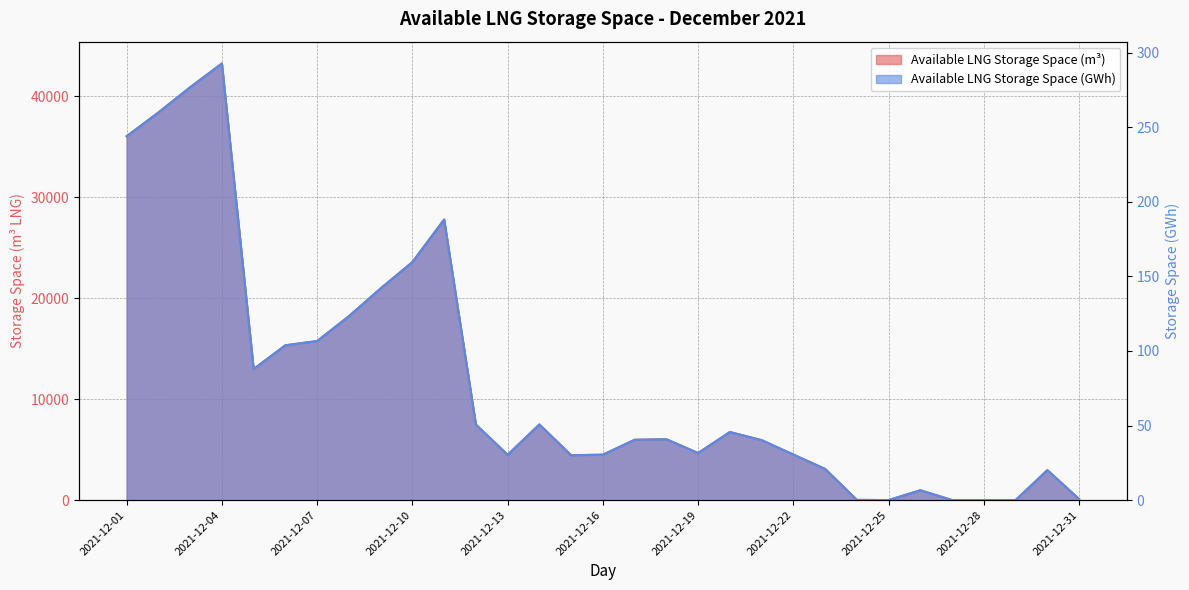

Reading right to left, extract all data points from this chart.

Available LNG Storage Space (m3): 103.0	2964.0	0.0	0.0	0.0	972.0	0.0	20.0	3086.0	4511.0	5937.0	6742.0	4659.0	6027.0	5973.0	4498.0	4444.0	7492.0	4485.0	7480.0	27795.0	23576.0	20969.0	18214.0	15755.0	15336.0	12983.0	43250.0	40897.0	38396.0	36043.0
Available LNG Storage Space (KWh, /1e6): 0.7	20.1	0.0	0.0	0.0	6.6	0.0	0.1	20.9	30.5	40.2	45.6	31.5	40.8	40.4	30.5	30.1	50.7	30.4	50.6	188.2	159.6	142.0	123.3	106.7	103.8	87.9	292.8	276.9	259.9	244.0